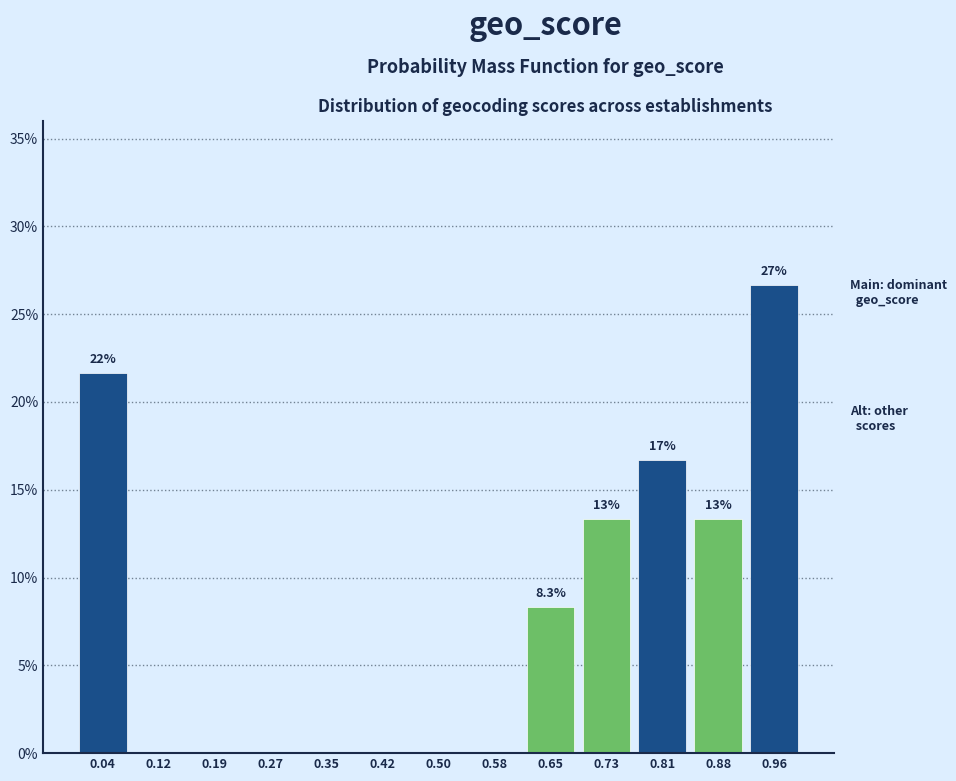

Over which range of the x-axis is the bar tallest?

0.92 to 1.00